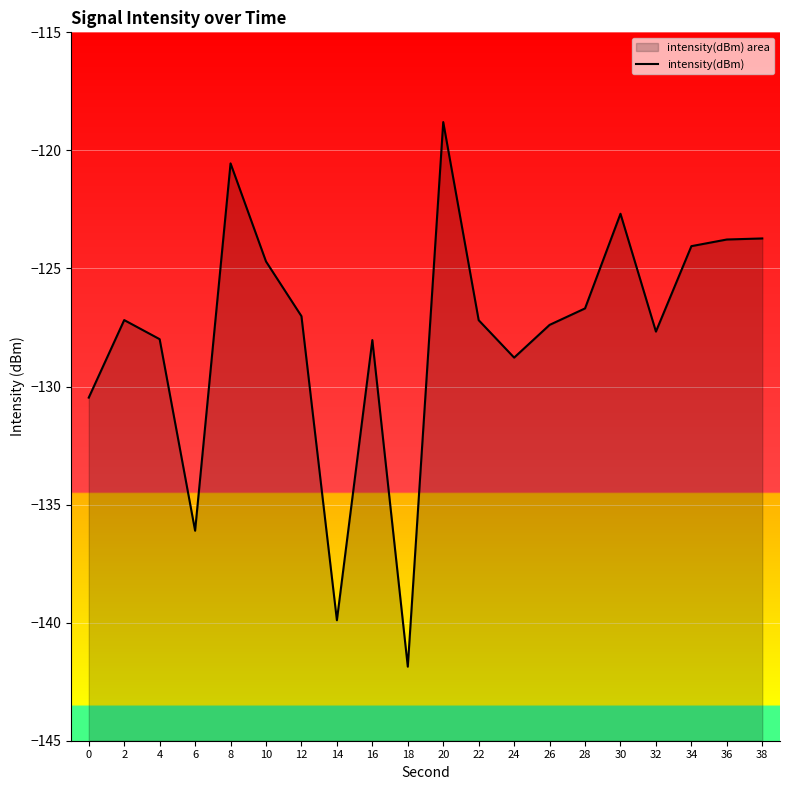

Which category has the highest value across all series?

20